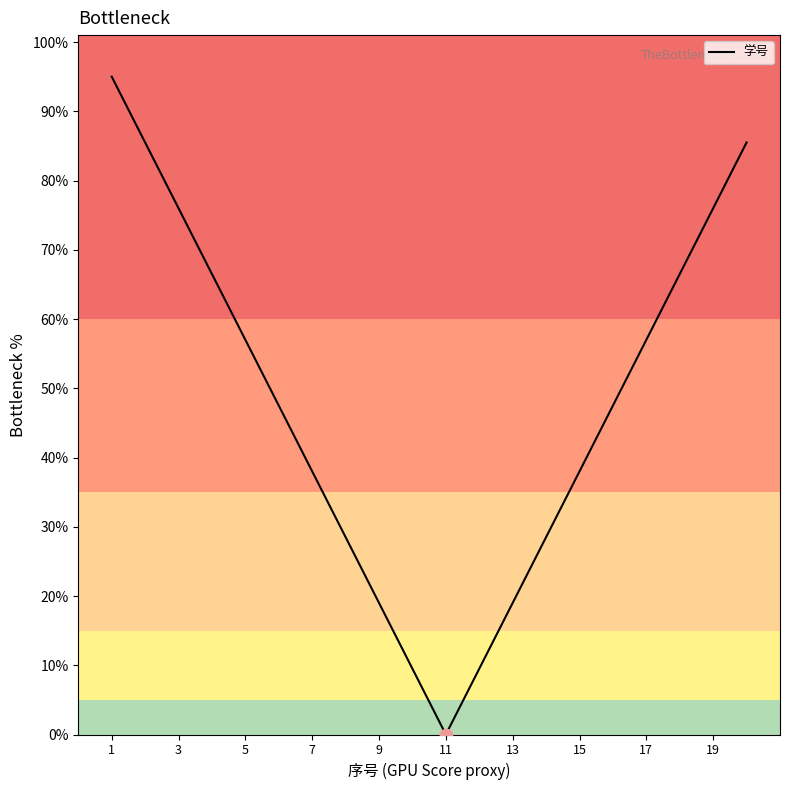

What is the greatest value displayed?

95.0